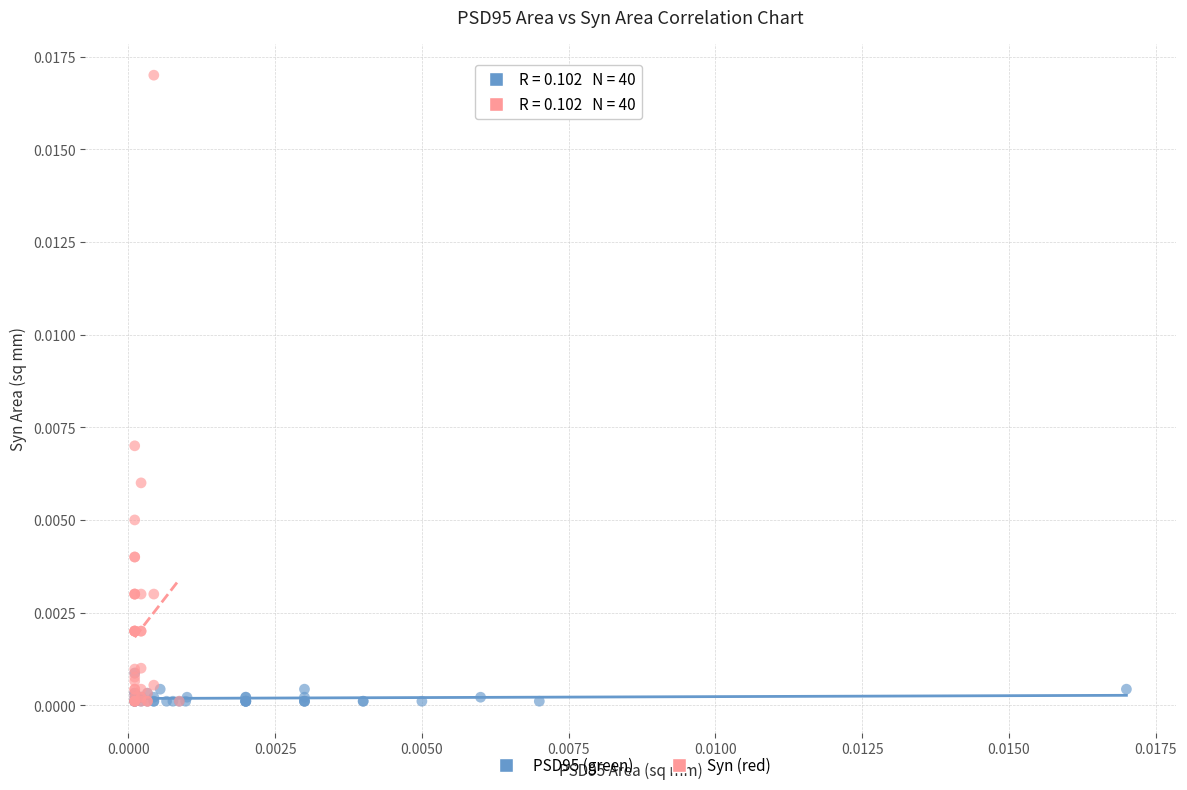

Which series reaches the maximum Y coordinate?

Syn (red)